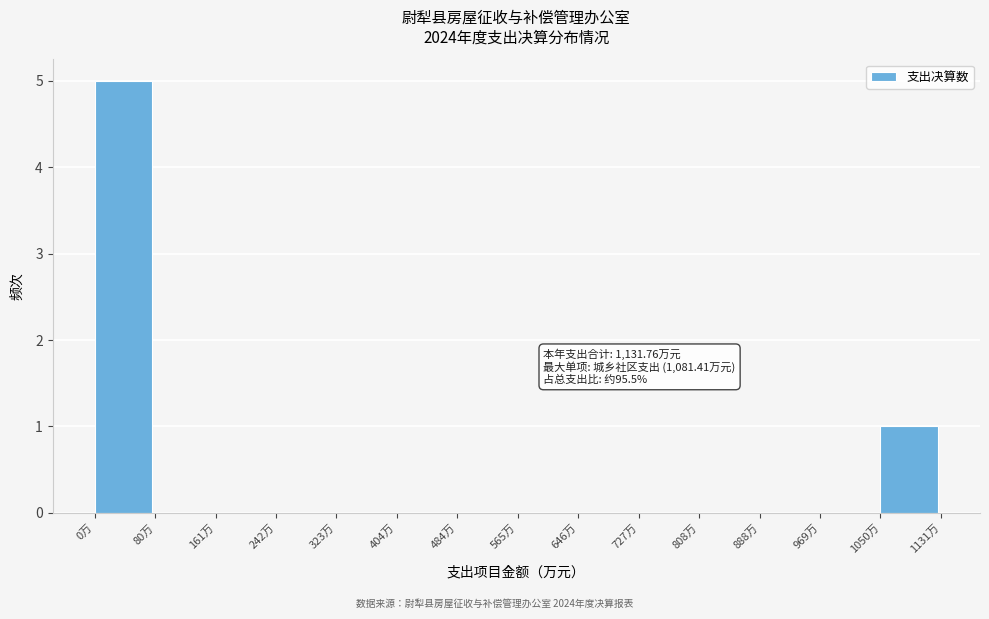

Which range on the x-axis has the tallest bar?

0 to 80